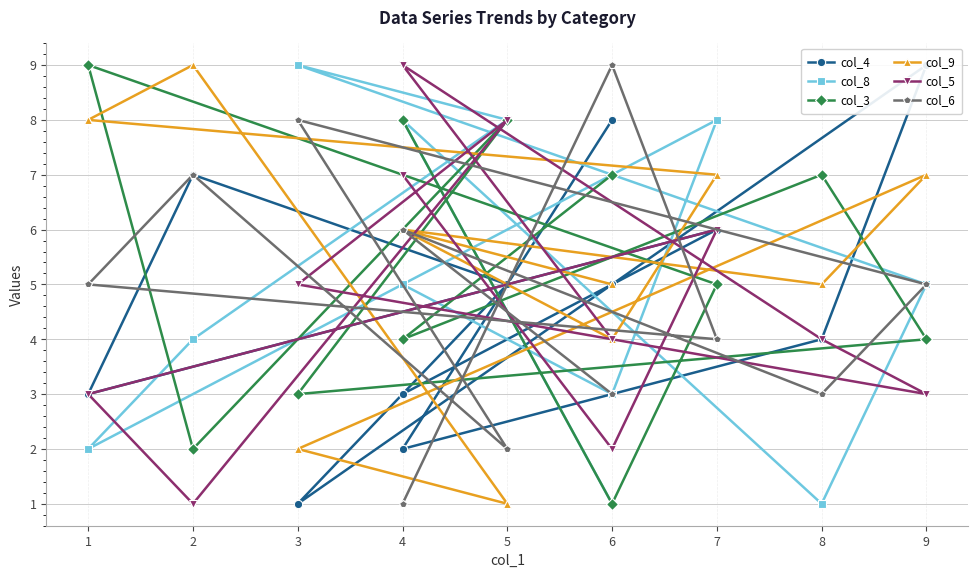

Which series has the largest total across all categories?

col_9